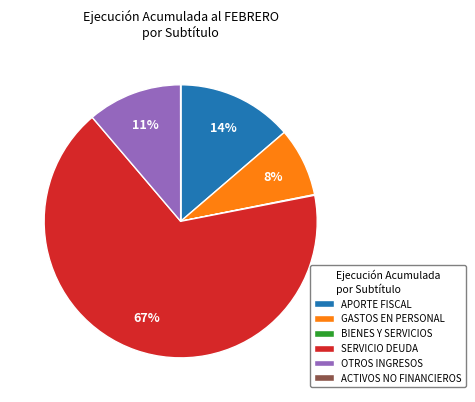

To the nearest percent, what portion does OTROS INGRESOS represent?

11%